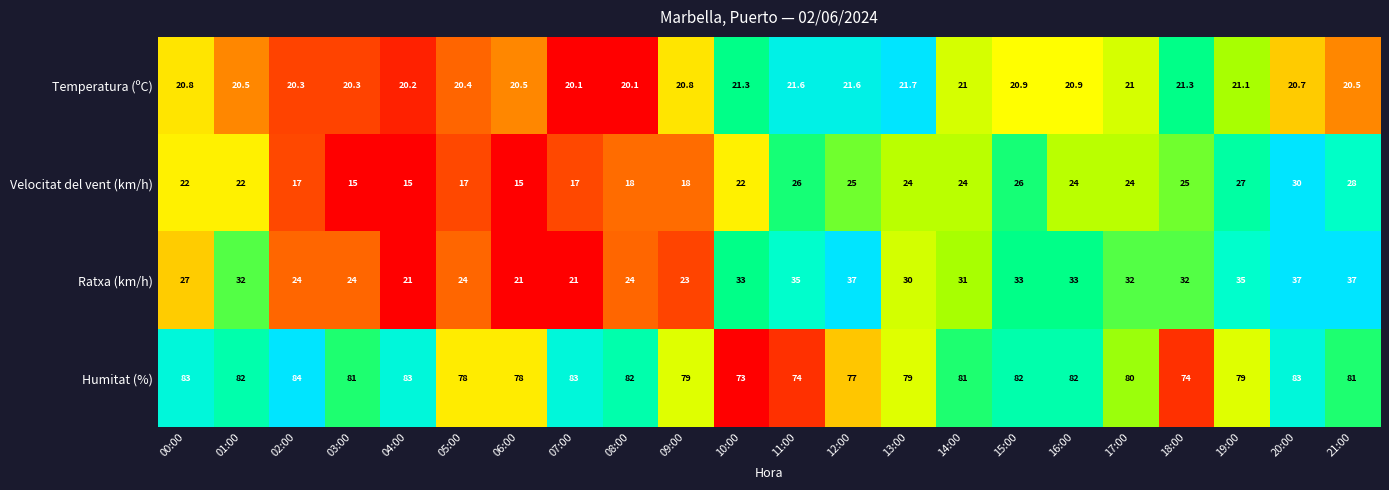

What value does the Velocitat del vent (km/h) series have at 20:00?

30.0